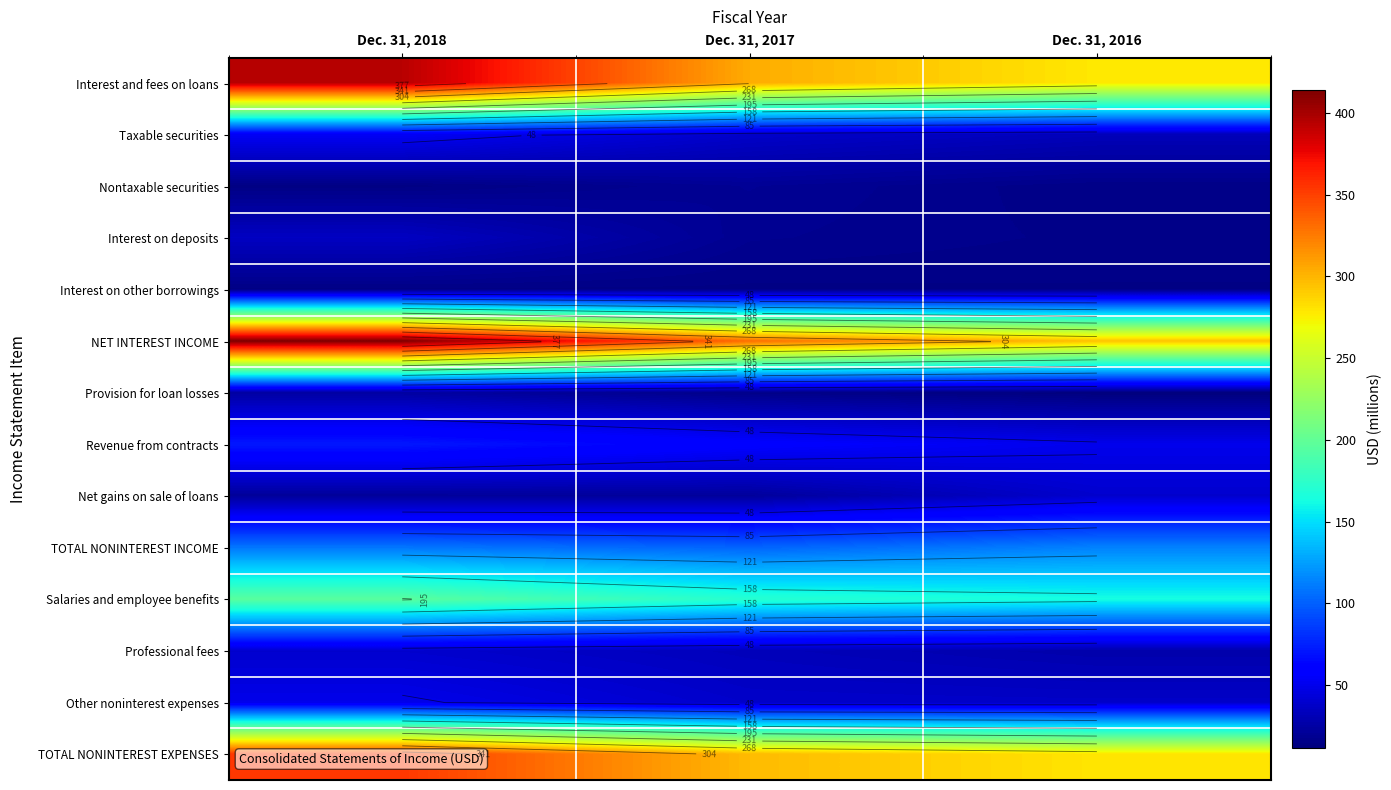

At which label does Revenue from contracts first exceed 59?

Dec. 31, 2018